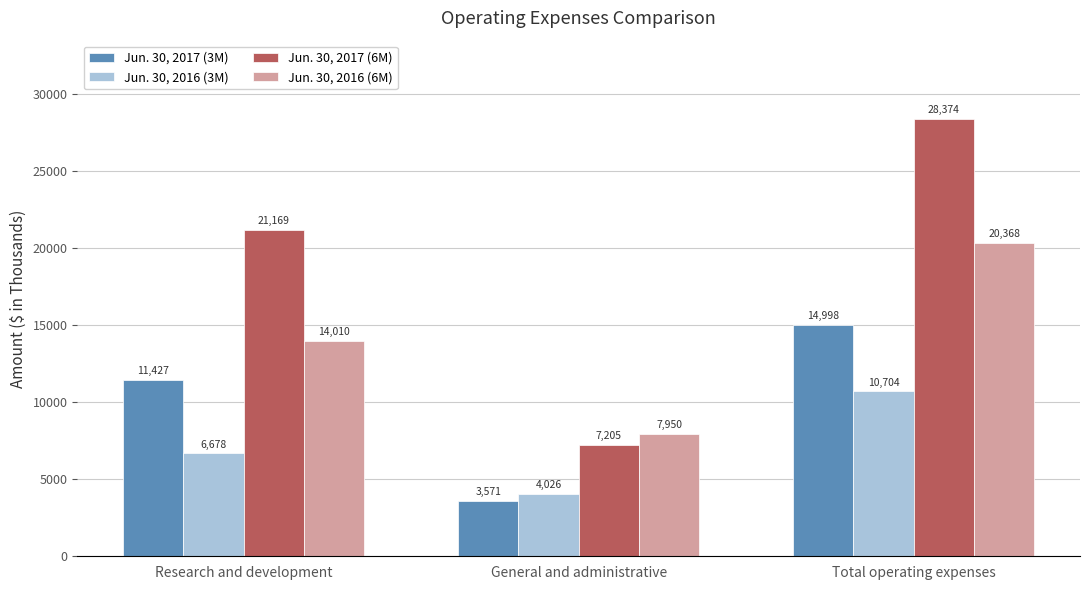

Which category has the lowest value across all series?

General and administrative